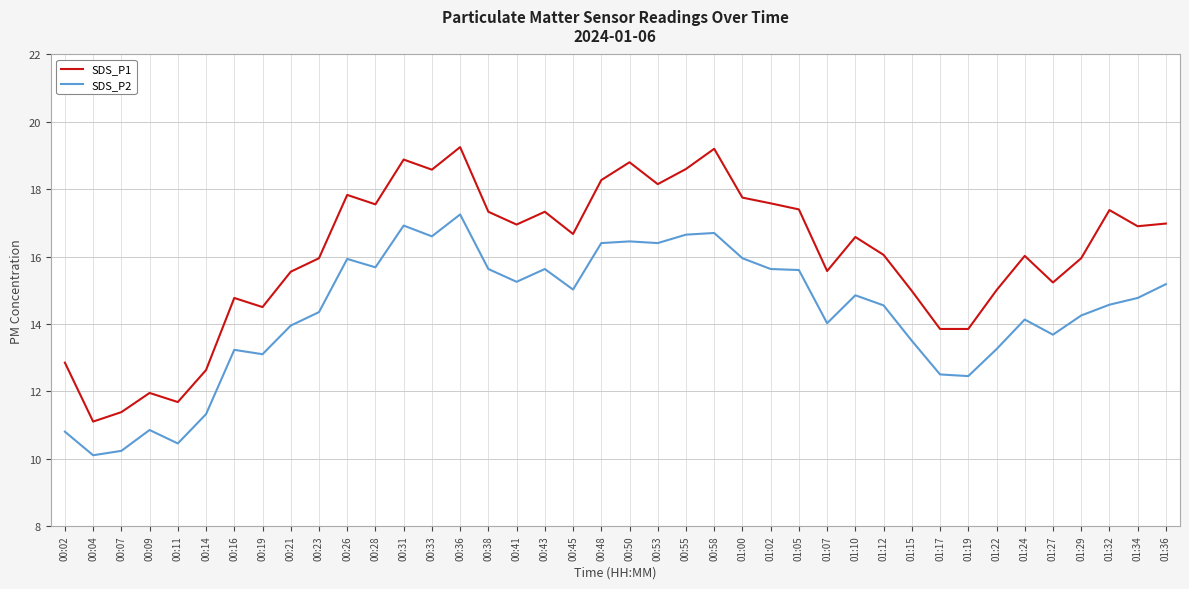

Is it true that SDS_P1 equals 8.7 at 00:58?

False